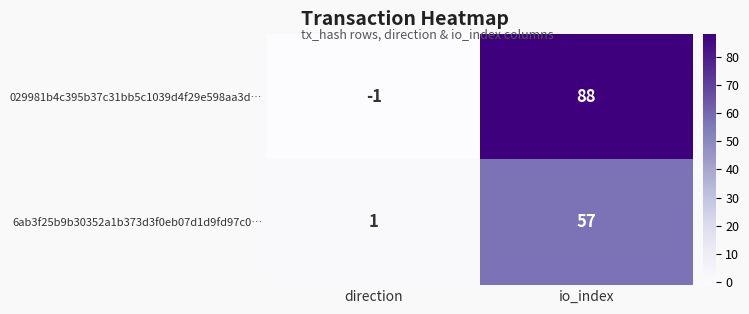

Between direction and io_index, which series saw the biggest shift?

029981b4c395b37c31bb5c1039d4f29e598aa3d…